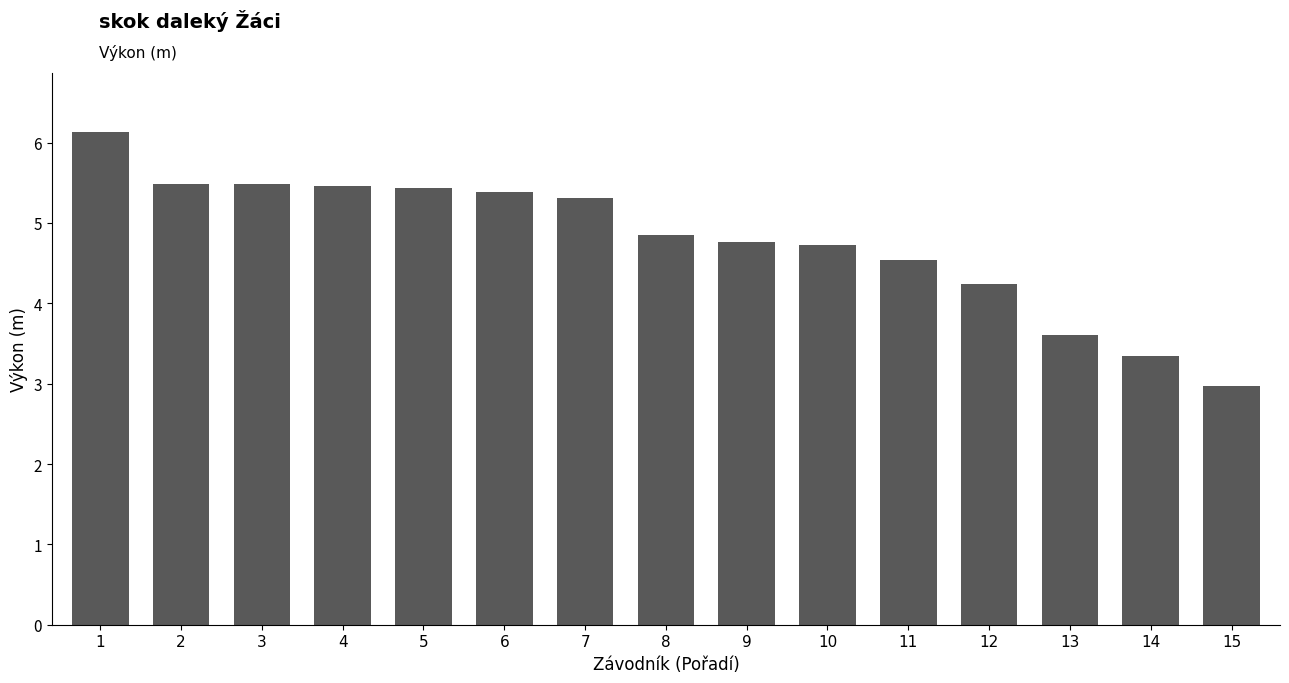

Approximately how many times larger is the value at 5 compared to 14?

1.6